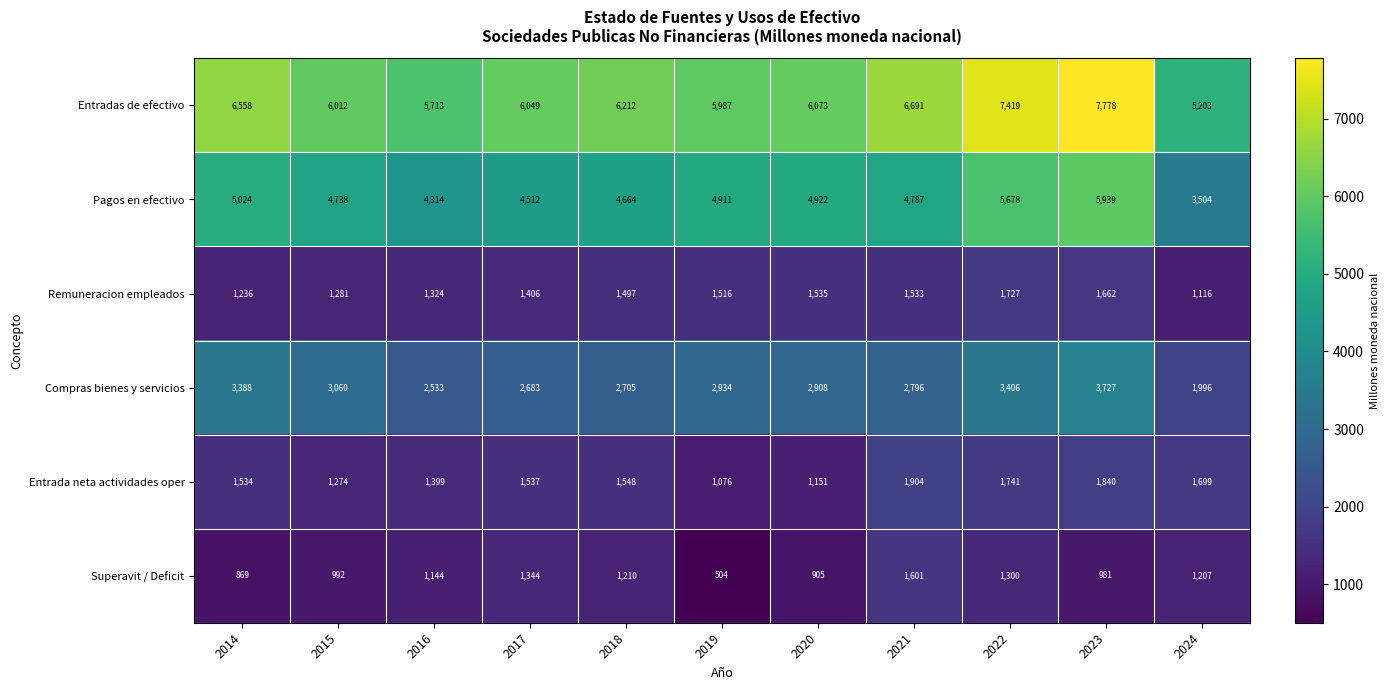

What is the total value across all series at 2018?

17836